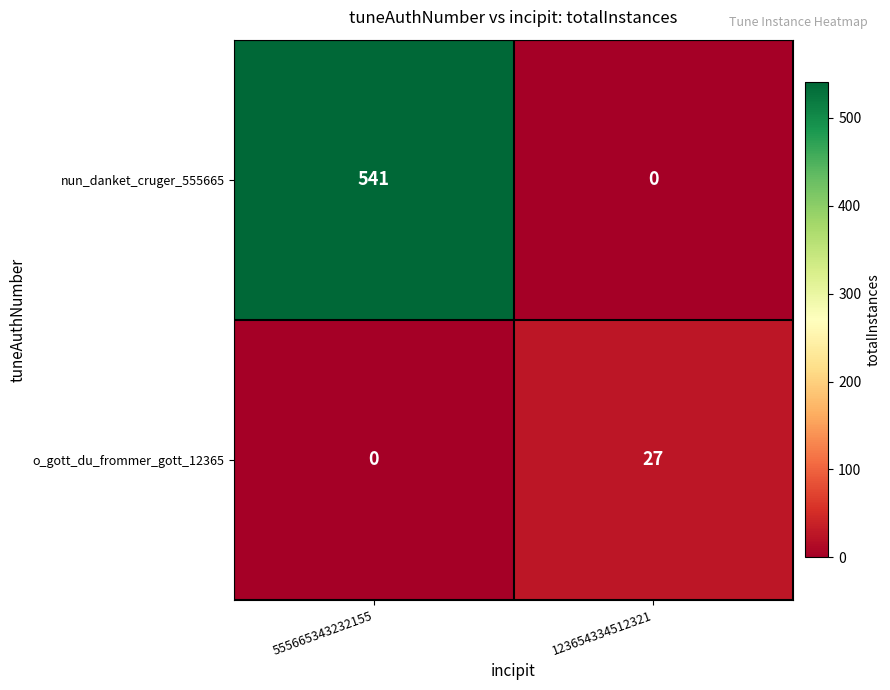

How many values in nun_danket_cruger_555665 are above zero?

1